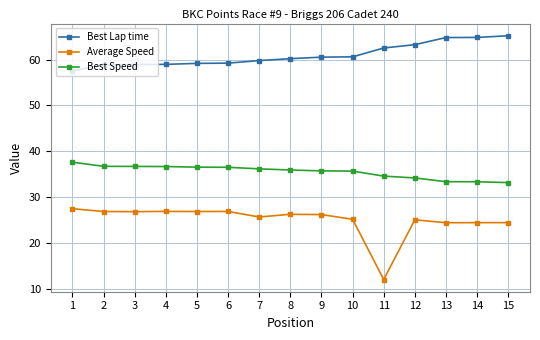

What is the spread (max minus min) of values at 14?

40.5